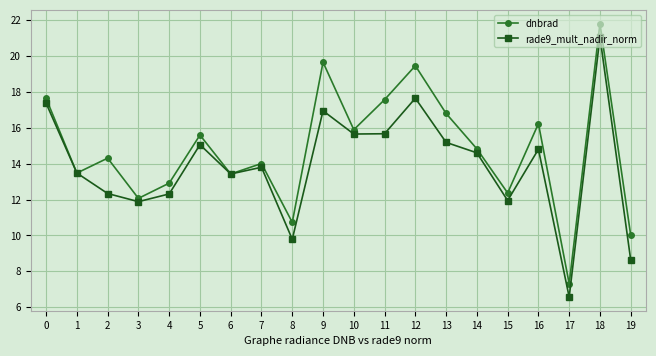

Is it true that rade9_mult_nadir_norm equals 17.4 at 0?

True